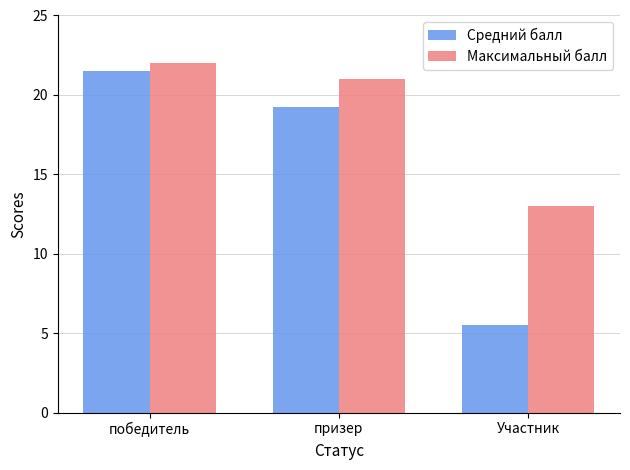

How many distinct data groups are displayed?

2